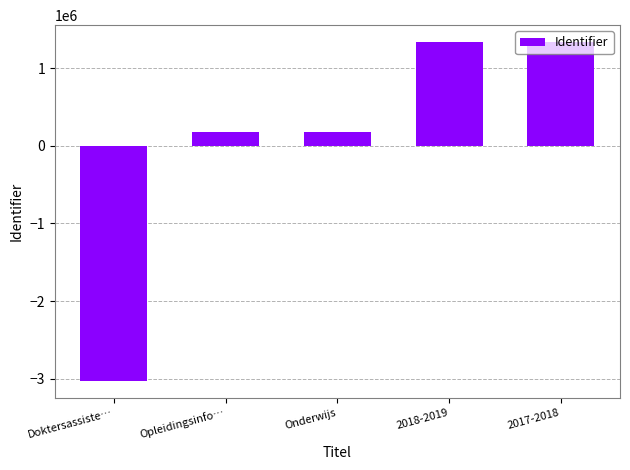

How many distinct data groups are displayed?

1